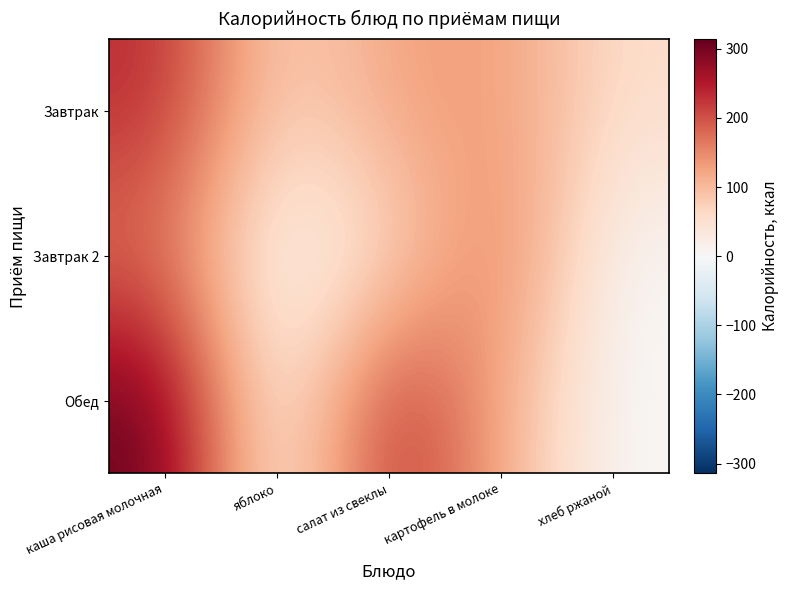

Which series has the largest total across all categories?

Обед